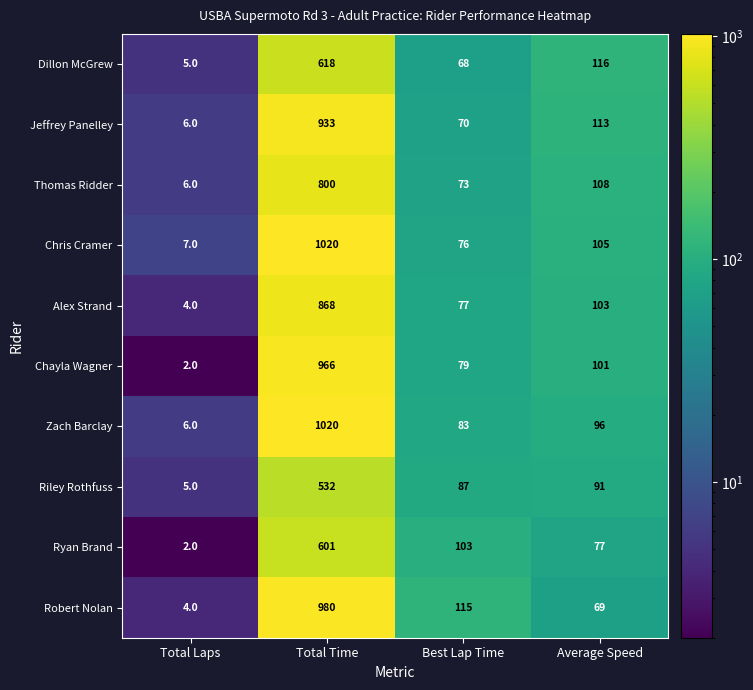

Which category has the lowest value across all series?

Total Laps